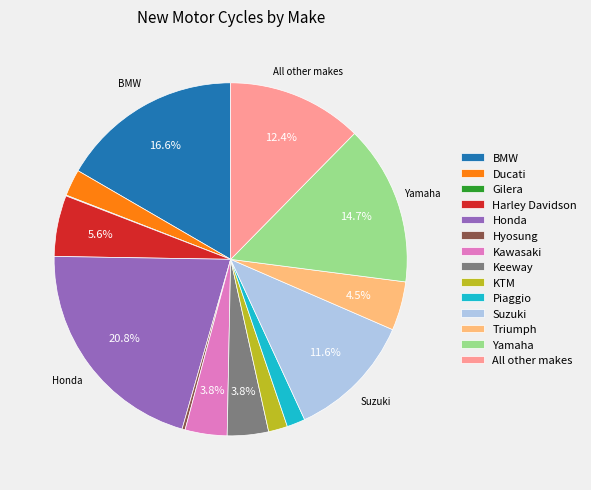

Which has a higher value, Piaggio or Yamaha?

Yamaha